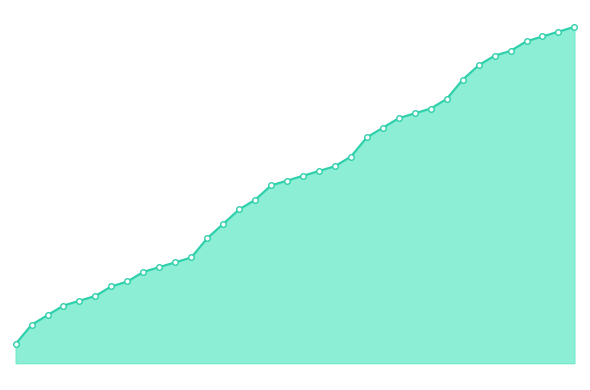

Does the chart have visible grid lines?

No